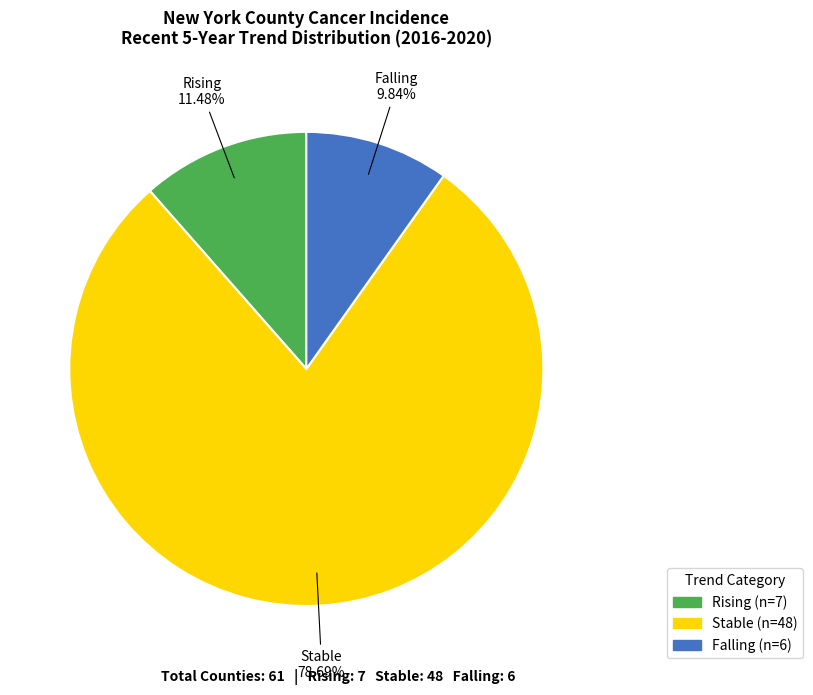

Is there a majority slice in this chart?

Yes